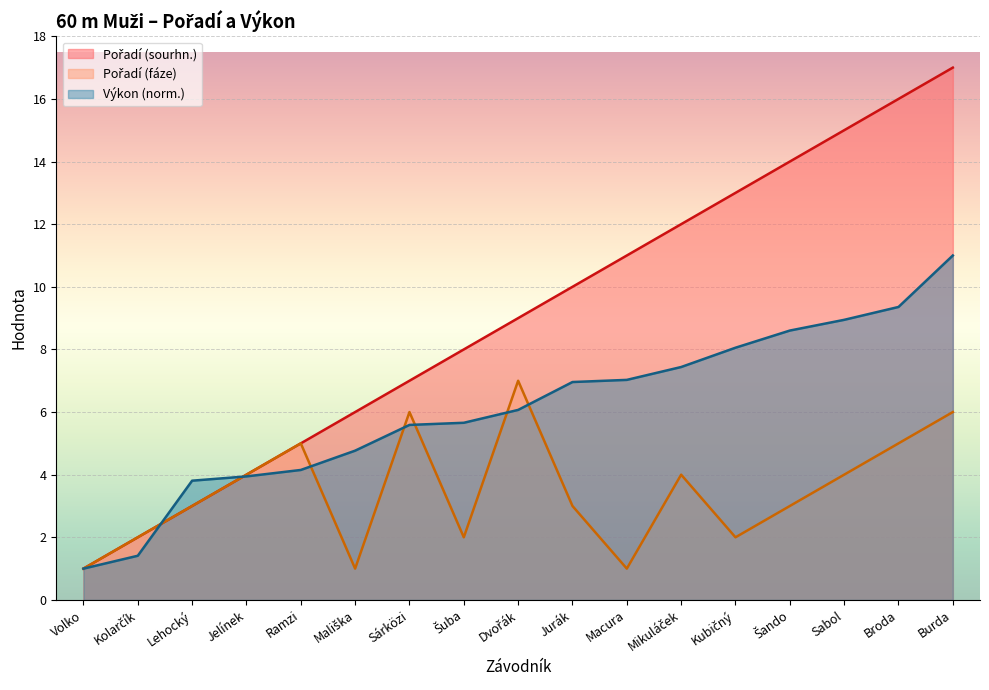

True or false: Pořadí (fáze) and Výkon cross at least once.

True